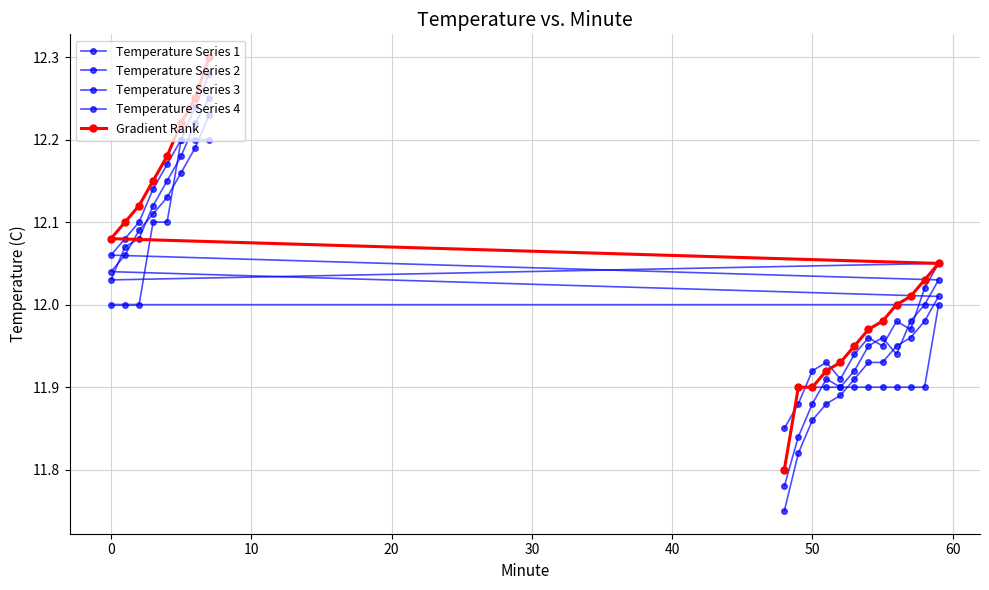

What is the spread (max minus min) of values at 10?

0.1